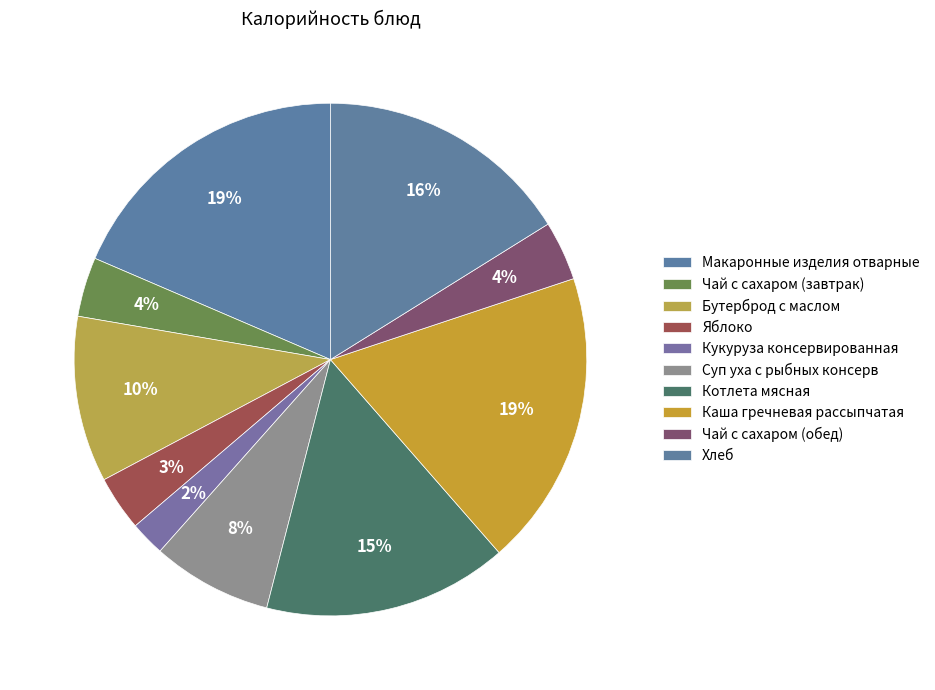

Does Хлеб represent more than half of the total?

No